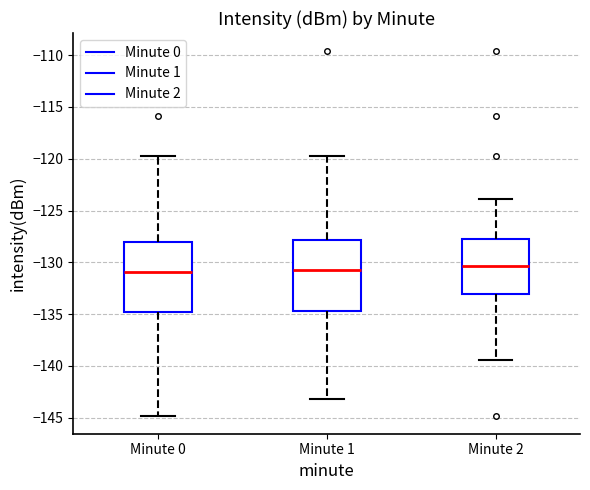

Reading left to right, transcribe this box plot: for each box, give where its median line is, the range the box spans, and where its two whiskers end, as read against the y-axis. The values are not printed on the chart, so give them approximately, as read against the axis.

Minute 0: median -131.0, box -135.0 to -128.0, whiskers -145.0 to -119.5
Minute 1: median -130.5, box -134.5 to -128.0, whiskers -143.0 to -119.5
Minute 2: median -130.5, box -133.0 to -128.0, whiskers -139.5 to -124.0